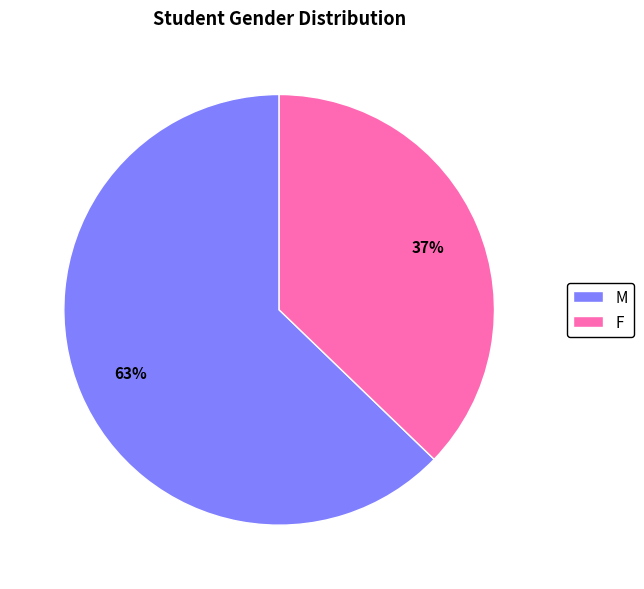

Which category has the biggest portion of the pie?

M